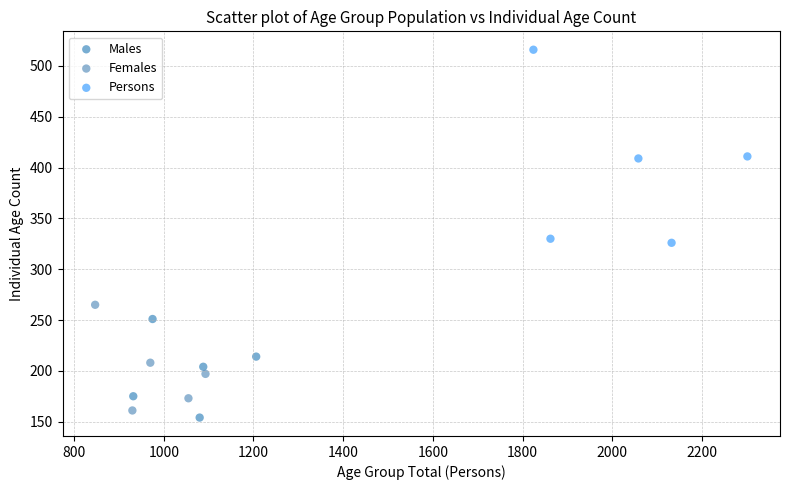

Which series reaches the maximum Y coordinate?

Persons